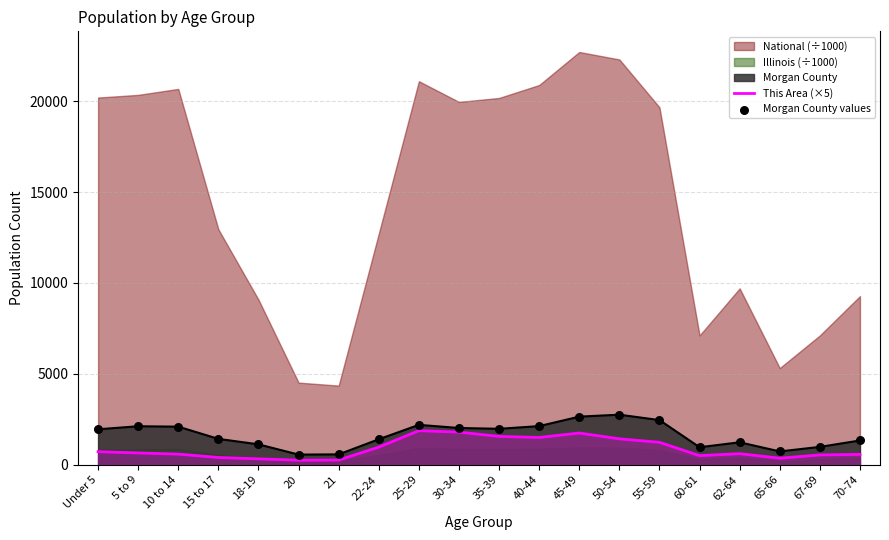

Which series reaches the minimum Y coordinate?

This Area (×5)